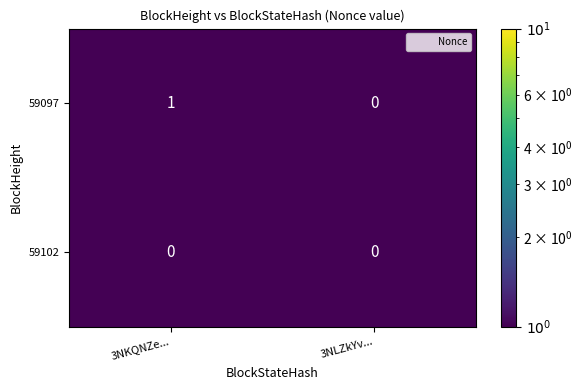

At which category does the chart reach its peak across all series?

3NKQNZe...